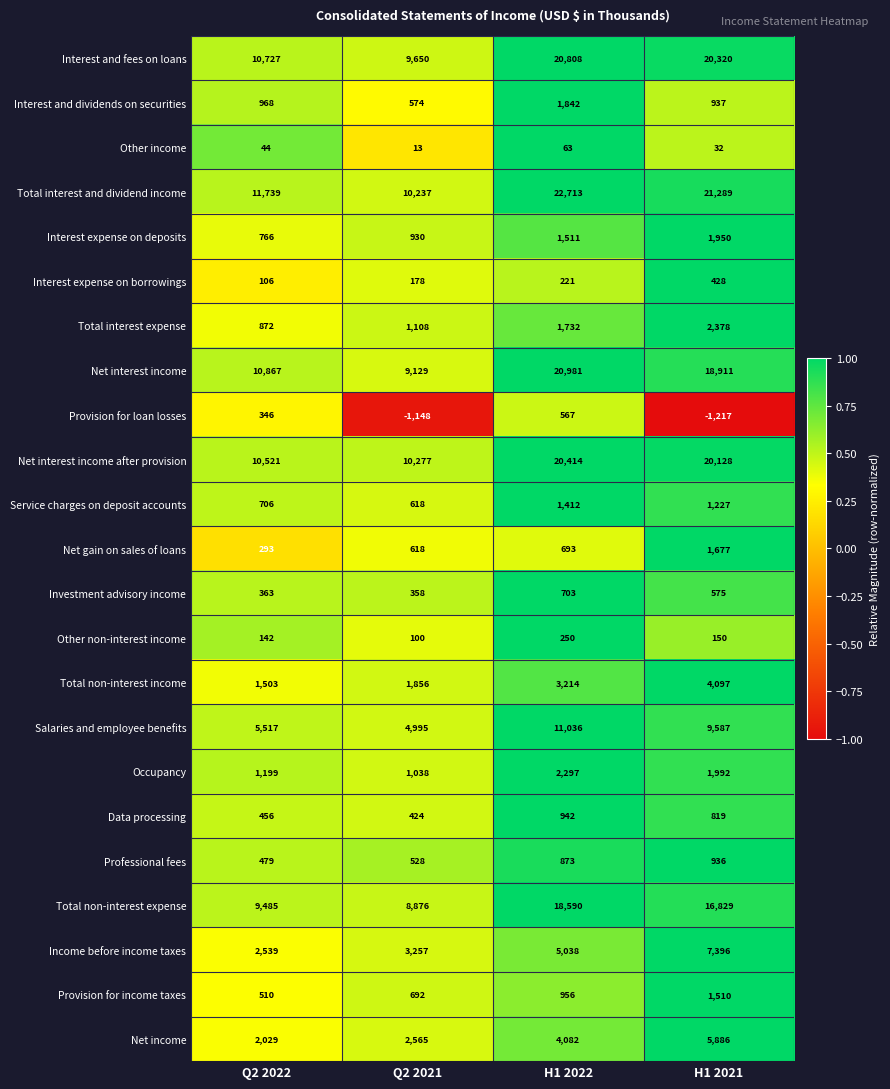

What is the sum of all Other income values?

152